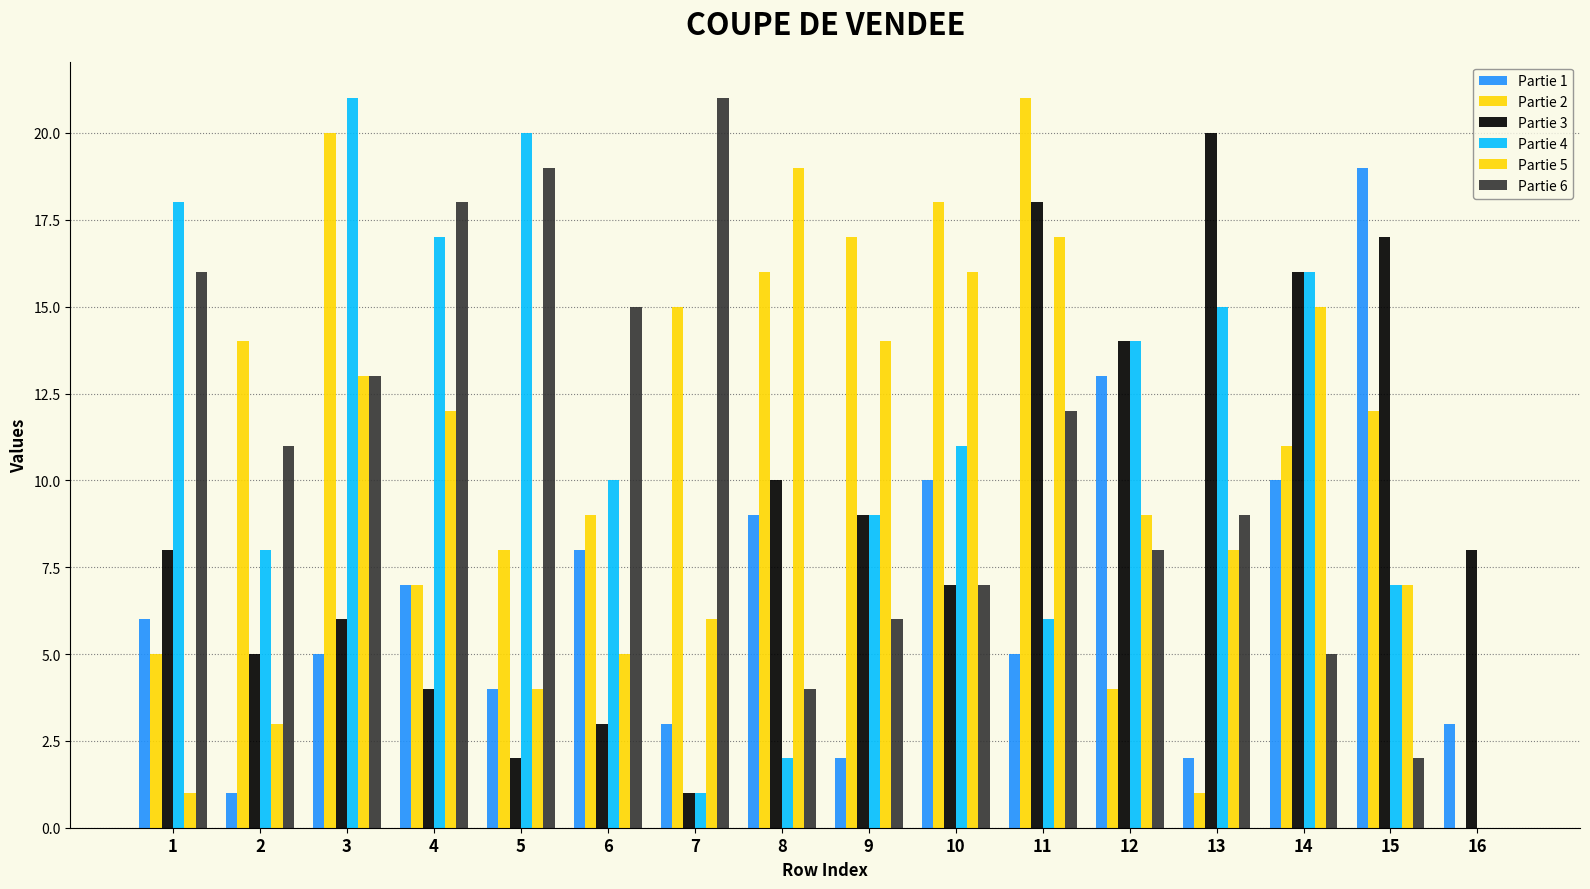

The value of Partie 1 at 8 is 5. True or false?

False